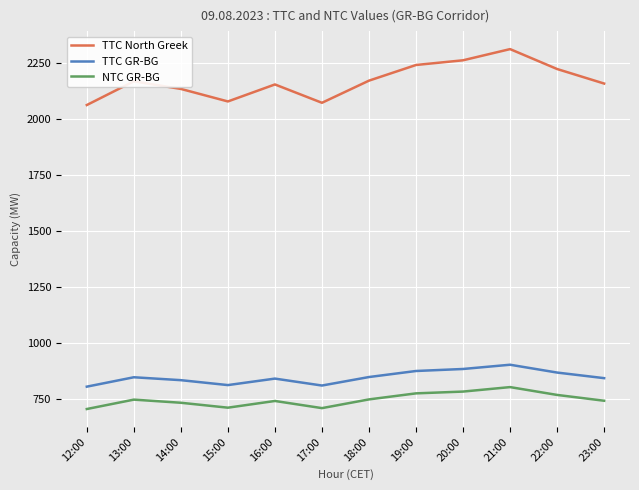

Is the value of NTC GR-BG at 15:00 greater than the value of TTC GR-BG at 20:00?

No